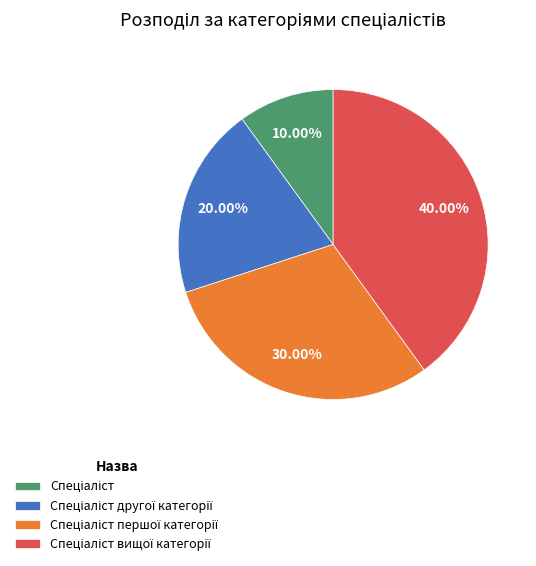

Does any single category account for the majority?

No